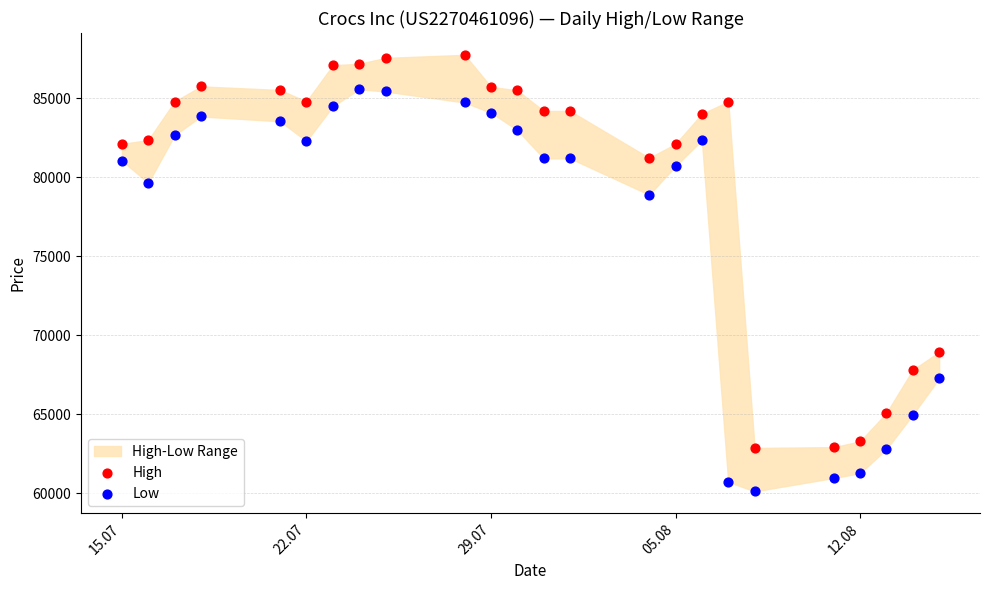

Which series reaches the minimum Y coordinate?

Low